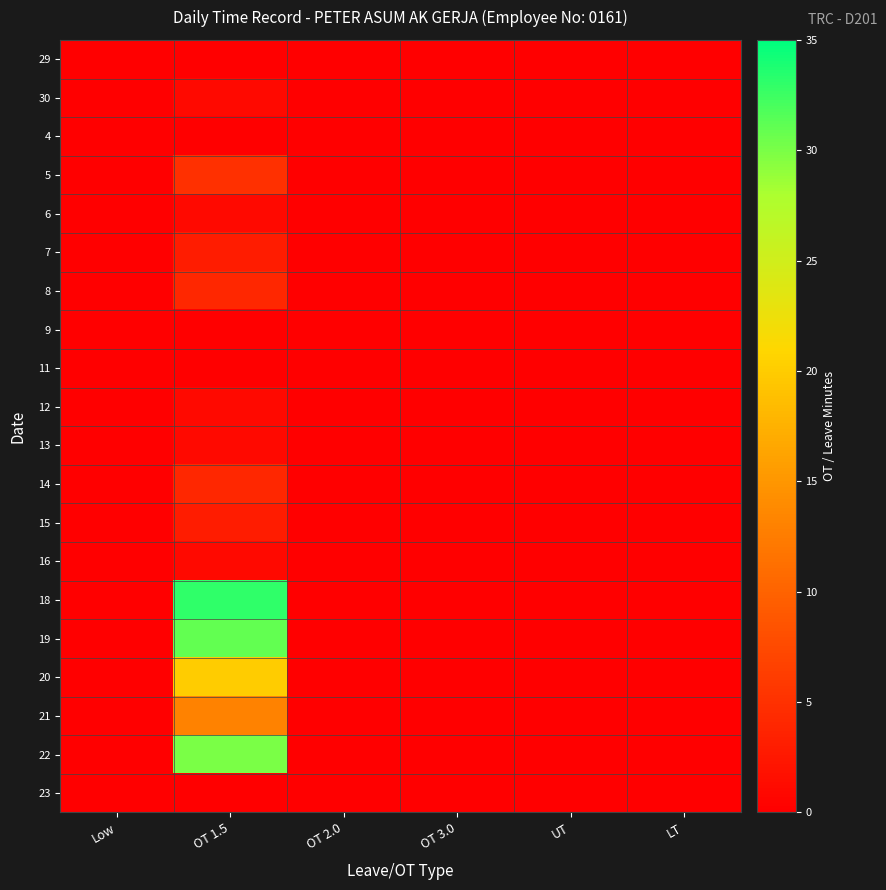

Reading left to right, transcribe all the data shown in this chart.

29: Low=0	OT 1.5=0	OT 2.0=0	OT 3.0=0	UT=0	LT=0
30: Low=0	OT 1.5=1	OT 2.0=0	OT 3.0=0	UT=0	LT=0
4: Low=0	OT 1.5=0	OT 2.0=0	OT 3.0=0	UT=0	LT=0
5: Low=0	OT 1.5=5	OT 2.0=0	OT 3.0=0	UT=0	LT=0
6: Low=0	OT 1.5=1	OT 2.0=0	OT 3.0=0	UT=0	LT=0
7: Low=0	OT 1.5=3	OT 2.0=0	OT 3.0=0	UT=0	LT=0
8: Low=0	OT 1.5=4	OT 2.0=0	OT 3.0=0	UT=0	LT=0
9: Low=0	OT 1.5=0	OT 2.0=0	OT 3.0=0	UT=0	LT=0
11: Low=0	OT 1.5=0	OT 2.0=0	OT 3.0=0	UT=0	LT=0
12: Low=0	OT 1.5=1	OT 2.0=0	OT 3.0=0	UT=0	LT=0
13: Low=0	OT 1.5=1	OT 2.0=0	OT 3.0=0	UT=0	LT=0
14: Low=0	OT 1.5=4	OT 2.0=0	OT 3.0=0	UT=0	LT=0
15: Low=0	OT 1.5=3	OT 2.0=0	OT 3.0=0	UT=0	LT=0
16: Low=0	OT 1.5=1	OT 2.0=0	OT 3.0=0	UT=0	LT=0
18: Low=0	OT 1.5=33	OT 2.0=0	OT 3.0=0	UT=0	LT=0
19: Low=0	OT 1.5=31	OT 2.0=0	OT 3.0=0	UT=0	LT=0
20: Low=0	OT 1.5=20	OT 2.0=0	OT 3.0=0	UT=0	LT=0
21: Low=0	OT 1.5=13	OT 2.0=0	OT 3.0=0	UT=0	LT=0
22: Low=0	OT 1.5=30	OT 2.0=0	OT 3.0=0	UT=0	LT=0
23: Low=0	OT 1.5=0	OT 2.0=0	OT 3.0=0	UT=0	LT=0